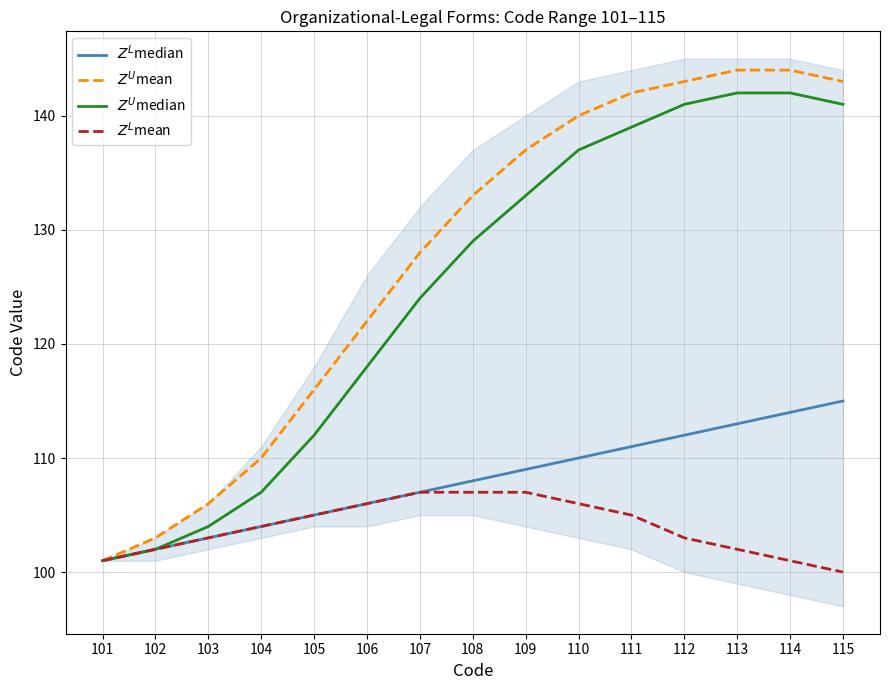

What value does the $Z^L$mean series have at 104?

104